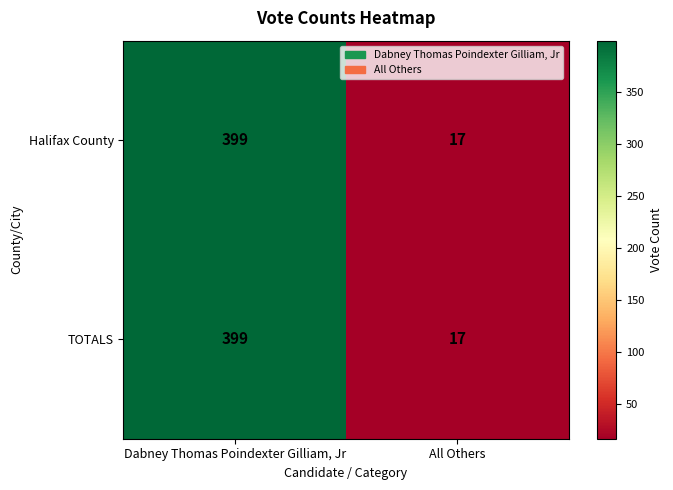

Read the TOTALS value at Dabney Thomas Poindexter Gilliam, Jr.

399